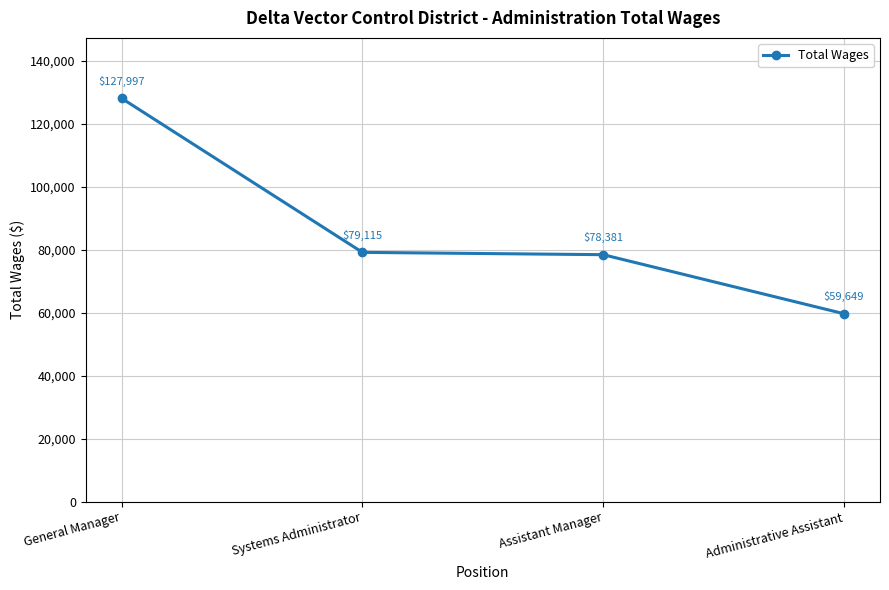

What is the label of the 4th point from the right?

General Manager